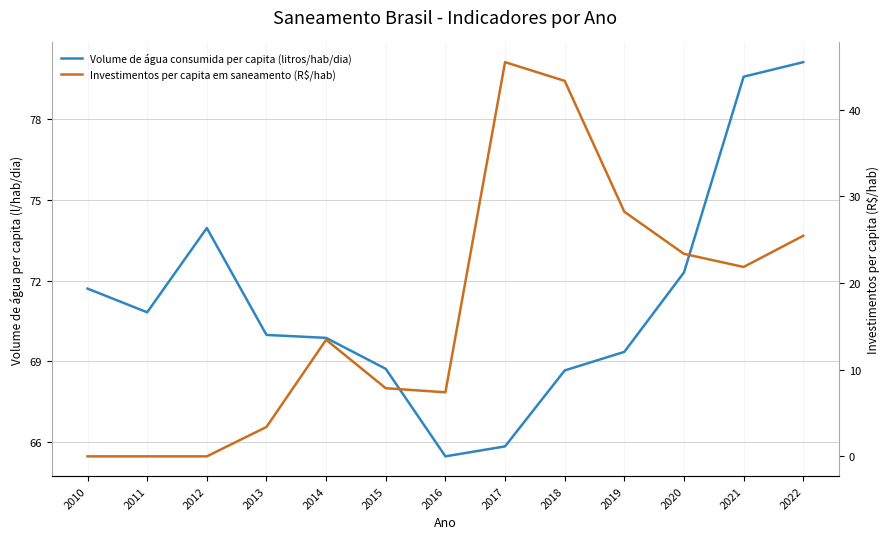

True or false: Volume de água consumida per capita (litros/hab/dia) and Investimentos per capita em saneamento (R$/hab) intersect in this chart.

False